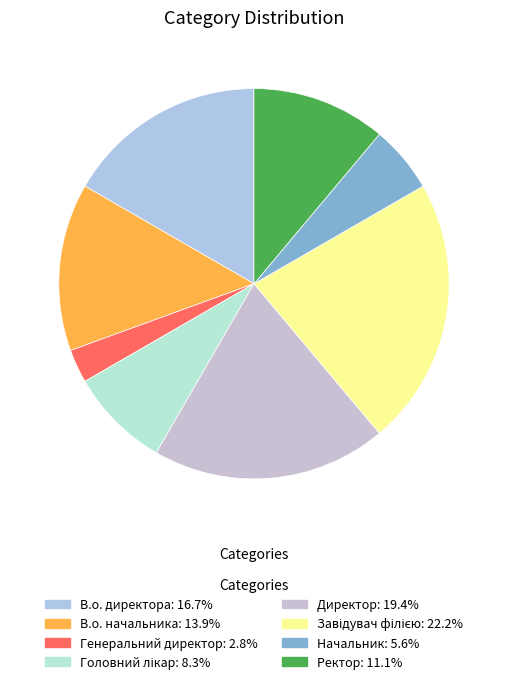

True or false: В.о. начальника accounts for 14% of the total.

True